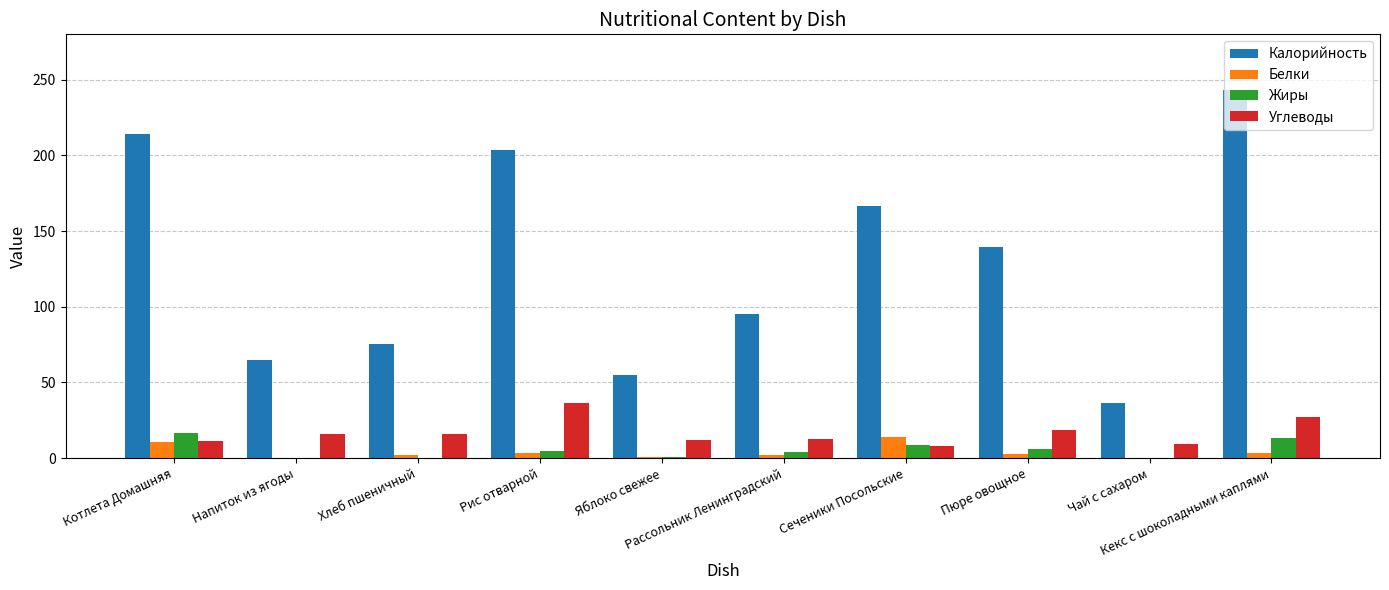

Which series has the largest total across all categories?

Калорийность